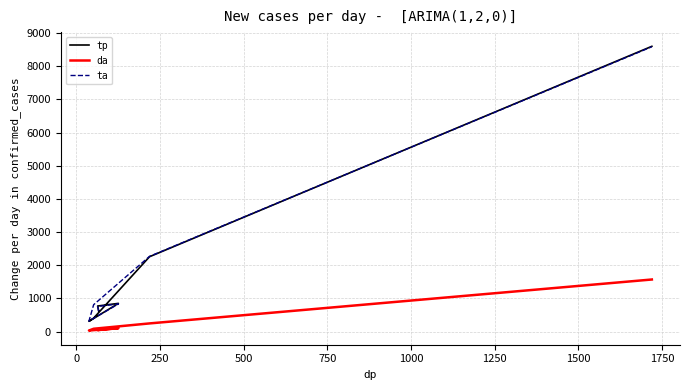

How many data points does each series have?

7